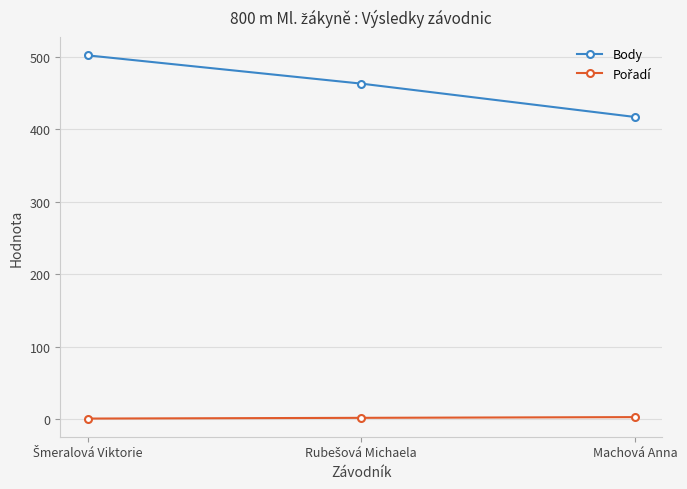

Which series has the largest range (max minus min)?

Body